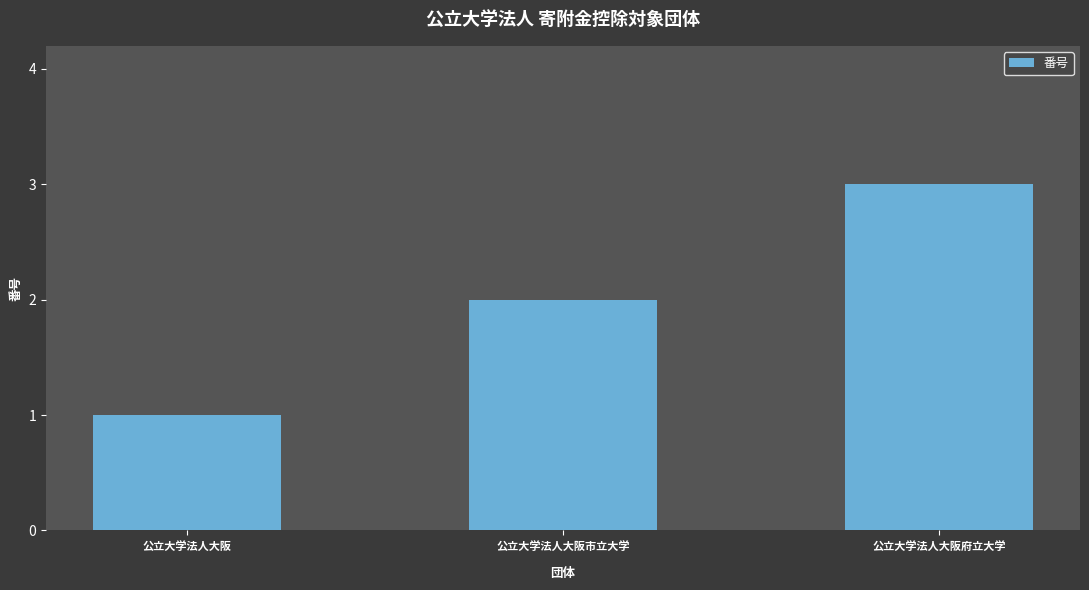

What is the sum of the values at 公立大学法人大阪市立大学 and 公立大学法人大阪府立大学?

5